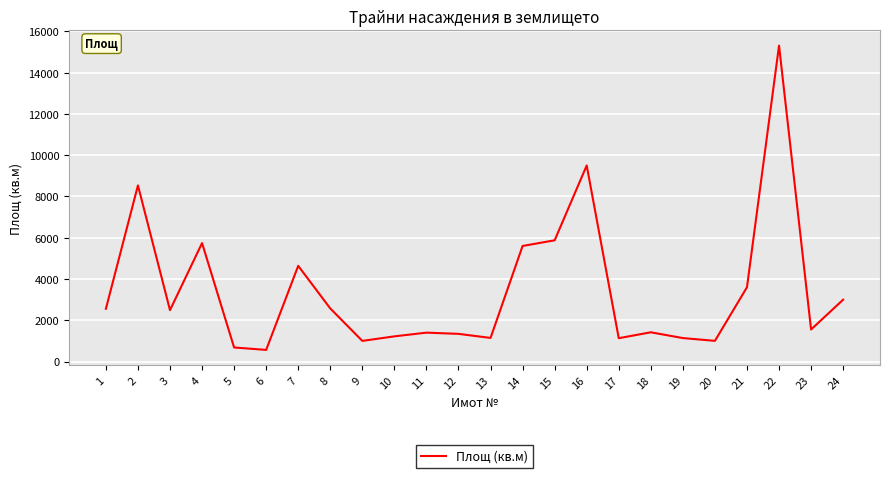

Approximately how many times larger is the value at 13 compared to 18?

0.8